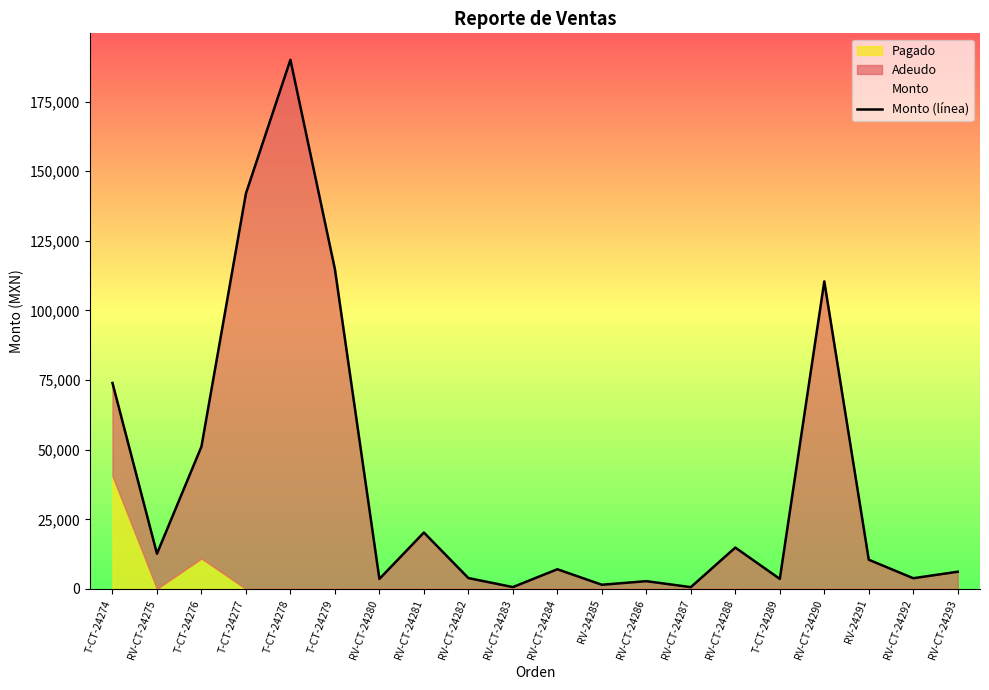

Reading left to right, what are all the values shown in this chart?

T-CT-24274=73950.0	RV-CT-24275=12650.0	T-CT-24276=51120.0	T-CT-24277=142000.0	T-CT-24278=190000.0	T-CT-24279=114810.0	RV-CT-24280=3600.0	RV-CT-24281=20250.0	RV-CT-24282=3900.0	RV-CT-24283=660.0	RV-CT-24284=7067.4	RV-24285=1500.0	RV-CT-24286=2788.0	RV-CT-24287=640.0	RV-CT-24288=14850.0	T-CT-24289=3600.0	RV-CT-24290=110440.0	RV-24291=10490.0	RV-CT-24292=3840.0	RV-CT-24293=6180.0